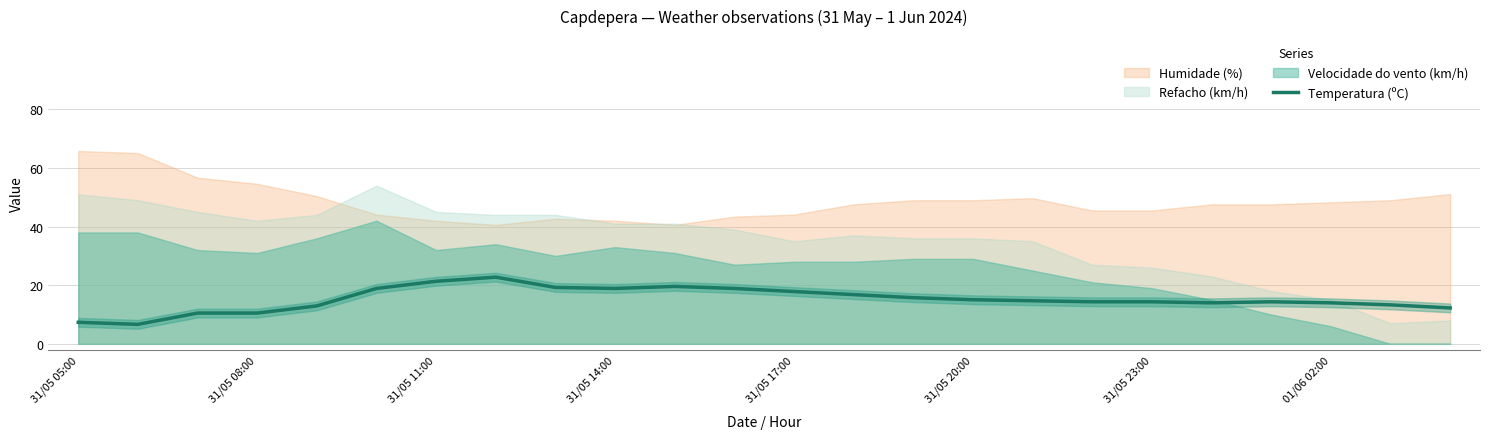

The Temperatura (ºC) series shows 10.5 at 31/05 08:00. True or false?

True